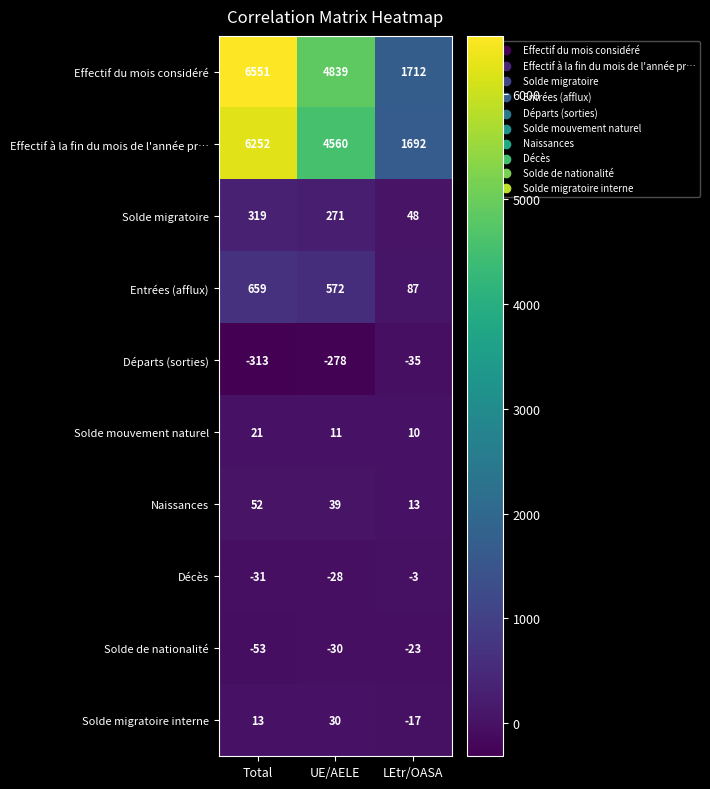

Reading left to right, extract all data points from this chart.

Effectif du mois considéré: 6551	4839	1712
Effectif à la fin du mois de l'année pr…: 6252	4560	1692
Solde migratoire: 319	271	48
Entrées (afflux): 659	572	87
Départs (sorties): -313	-278	-35
Solde mouvement naturel: 21	11	10
Naissances: 52	39	13
Décès: -31	-28	-3
Solde de nationalité: -53	-30	-23
Solde migratoire interne: 13	30	-17